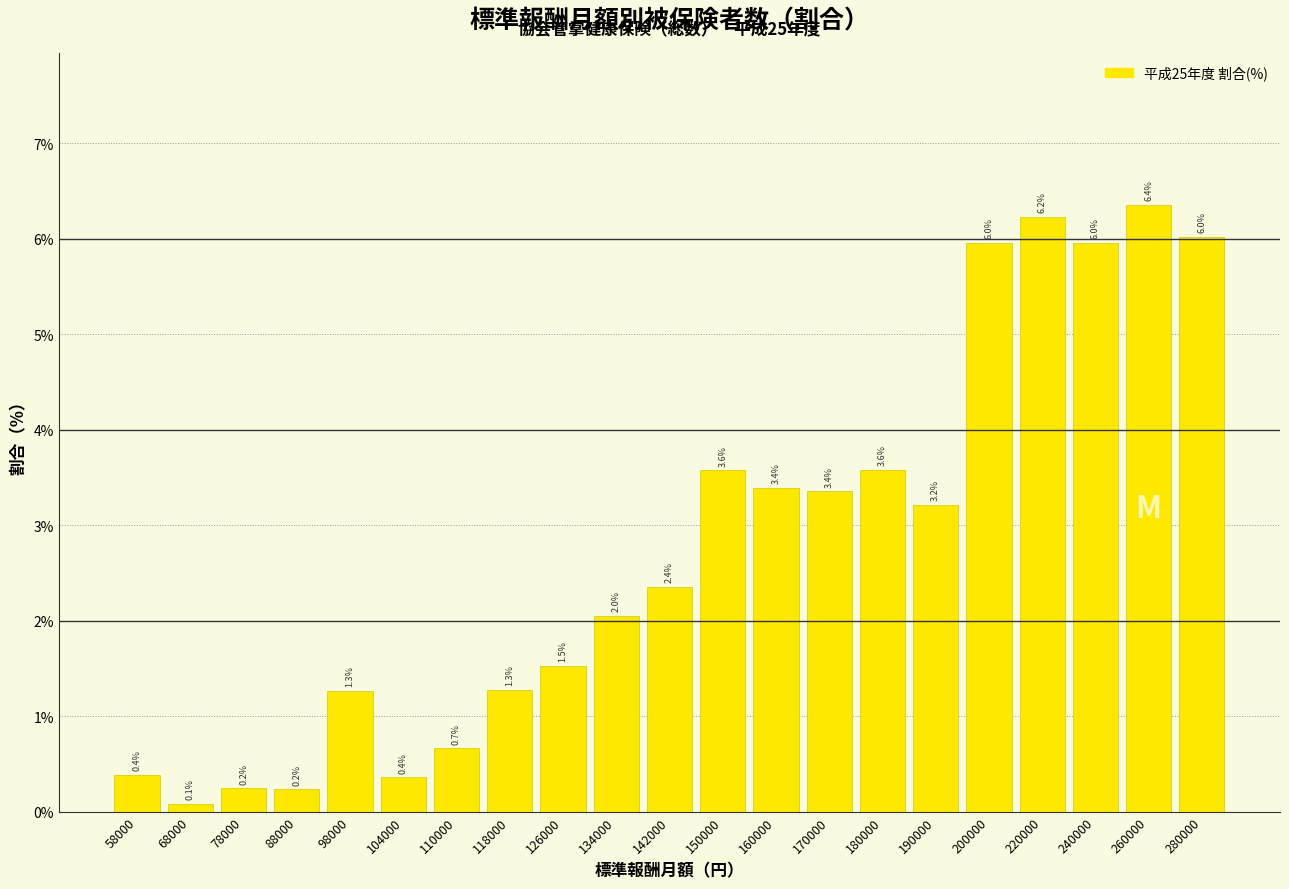

Reading left to right, what are all the values shown in this chart?

0.4	0.1	0.2	0.2	1.3	0.4	0.7	1.3	1.5	2.0	2.4	3.6	3.4	3.4	3.6	3.2	6.0	6.2	6.0	6.4	6.0